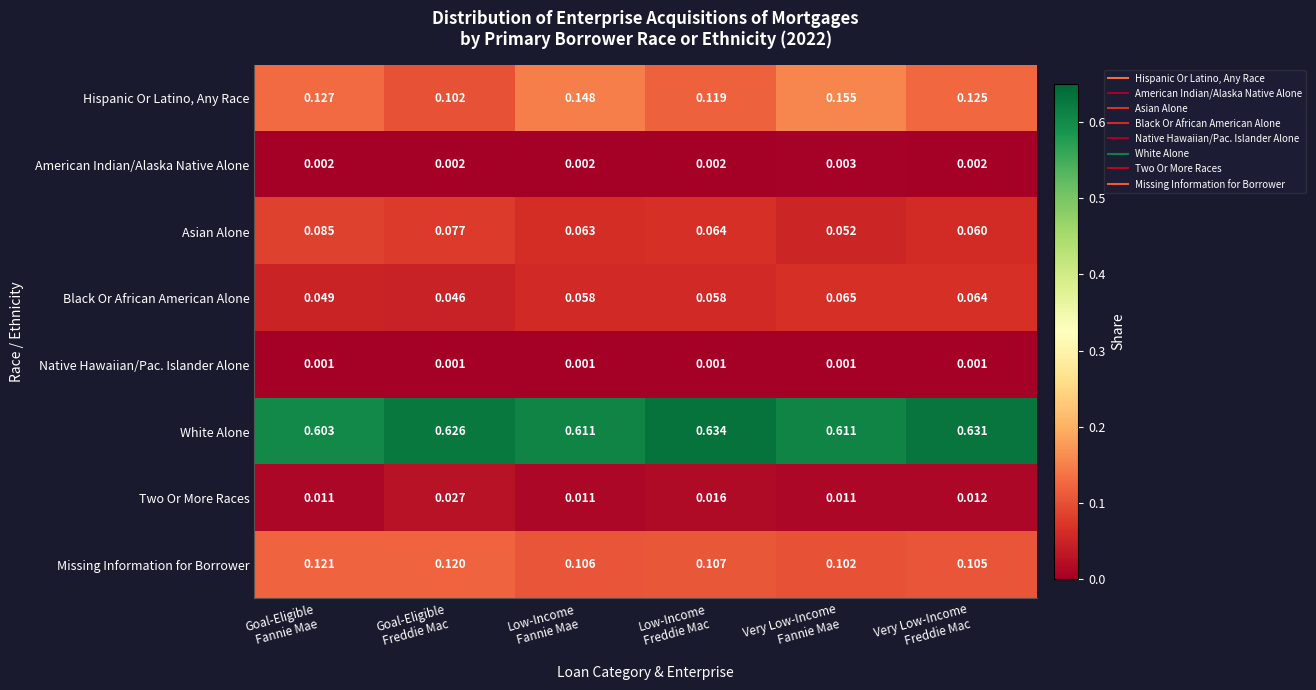

Which series has the largest range (max minus min)?

Hispanic Or Latino, Any Race